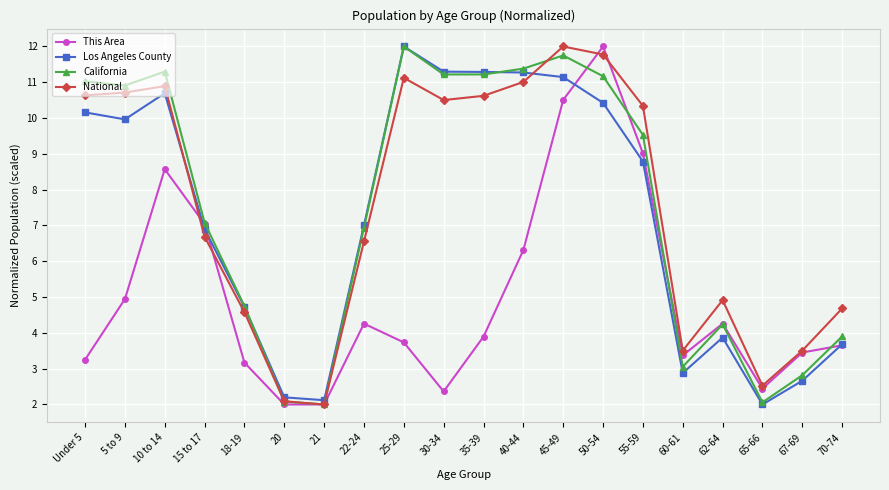

What is the total value across all series at 45-49?

45.4